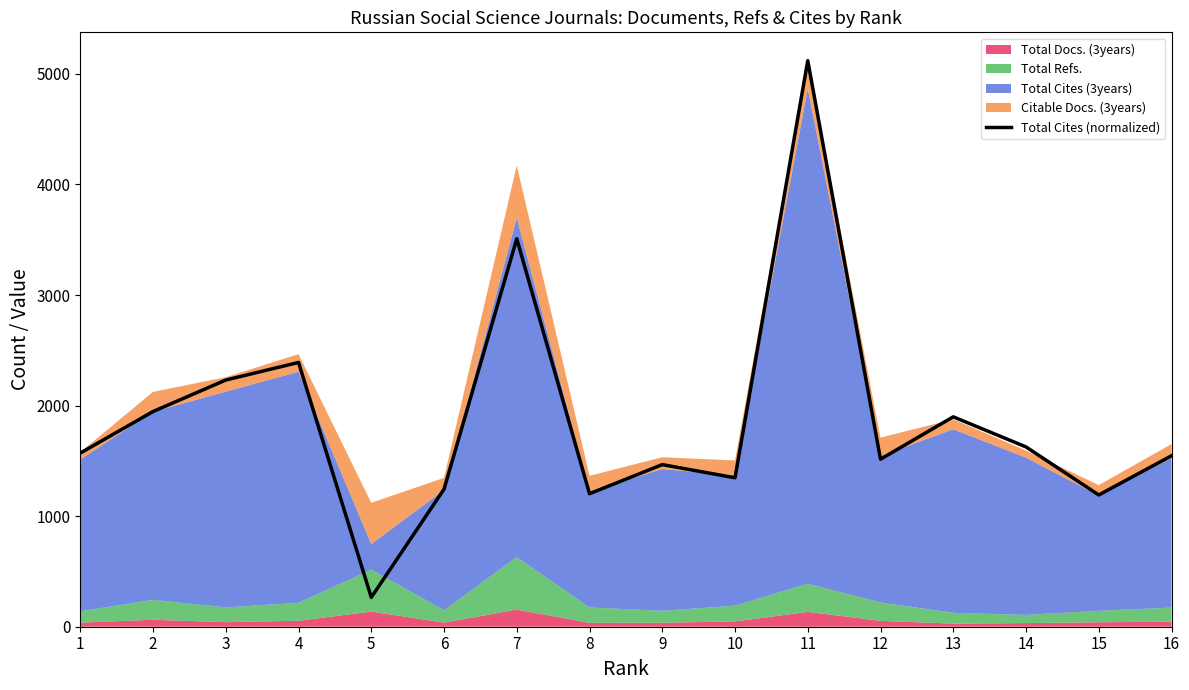

Reading left to right, extract all data points from this chart.

1=1570.2	2=1946.4	3=2231.2	4=2390.2	5=265.3	6=1244.3	7=3508.6	8=1203.1	9=1466.1	10=1347.2	11=5120.0	12=1515.3	13=1898.4	14=1626.2	15=1191.7	16=1546.2